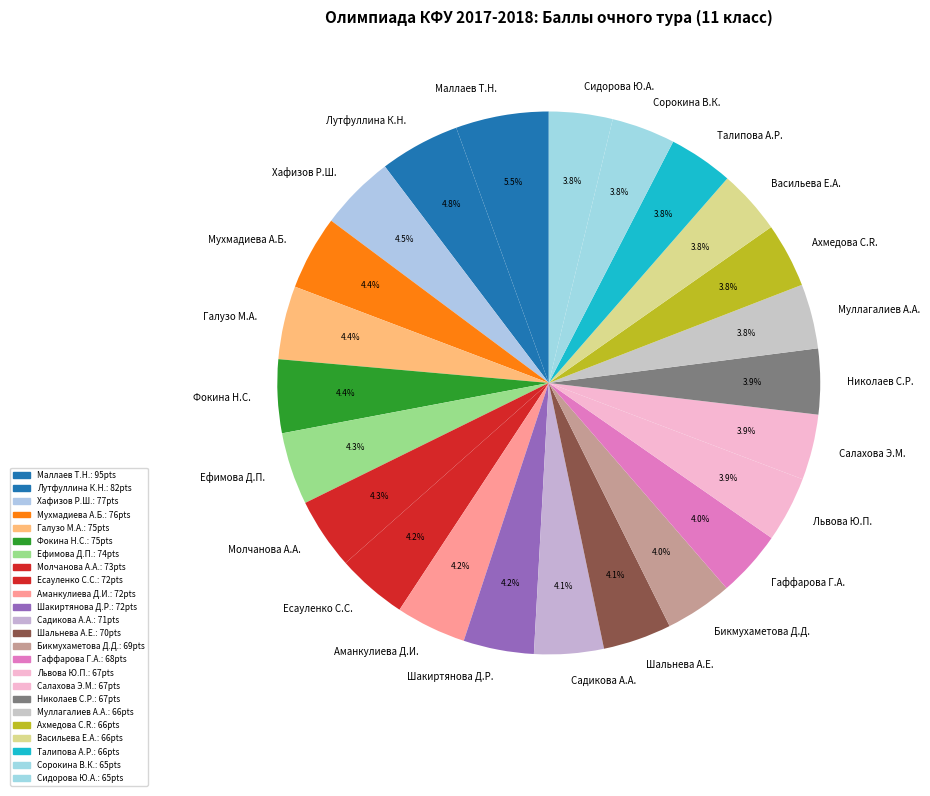

How many segments does this pie chart have?

24